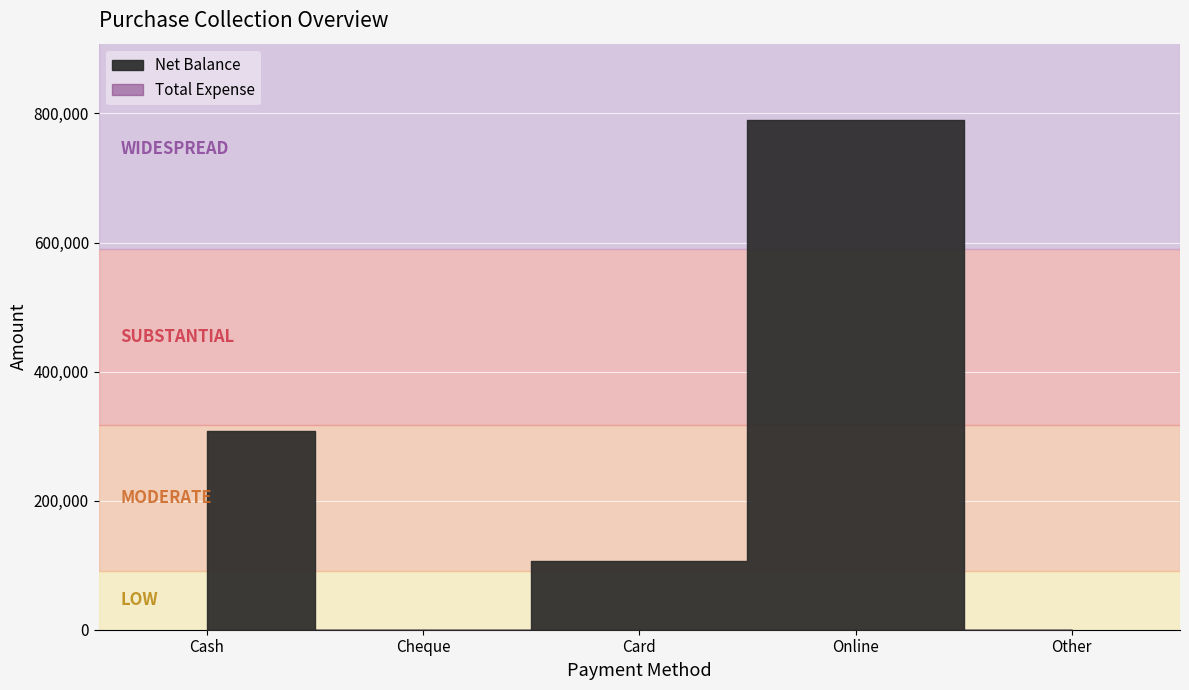

What is the label of the 4th point from the right?

Cheque